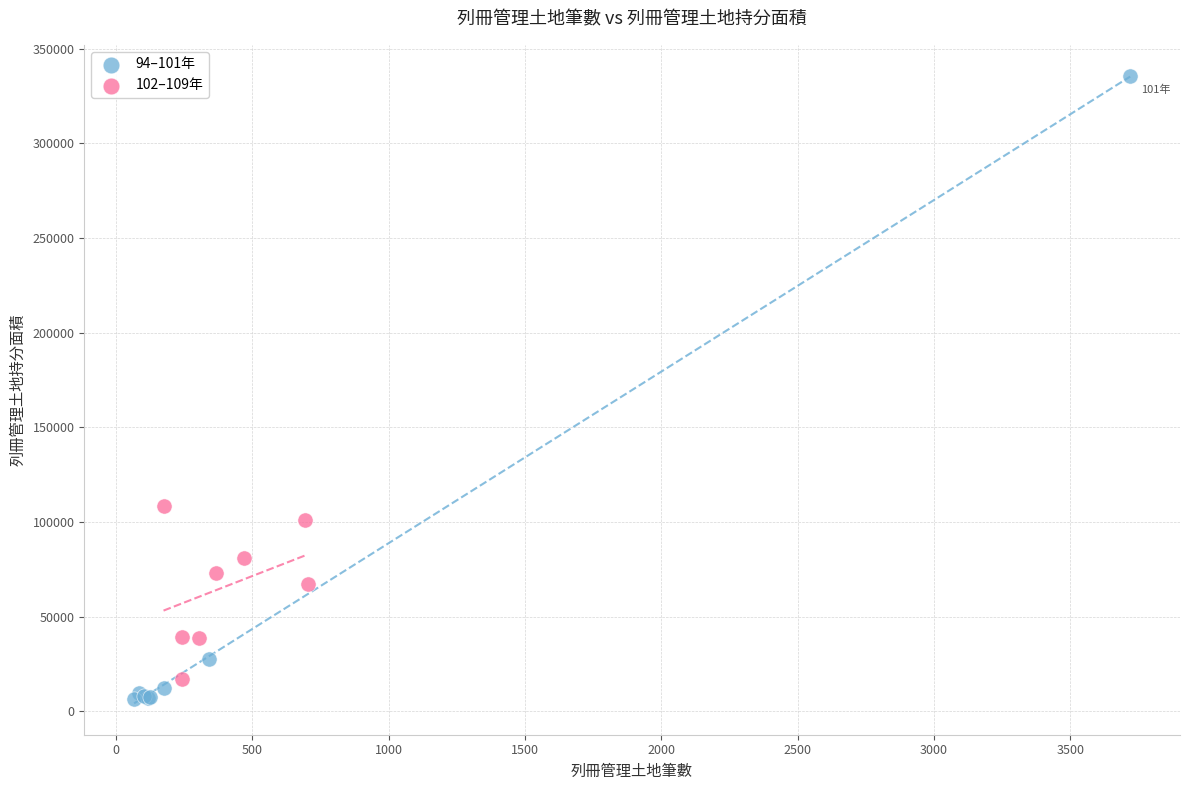

Which series contains the highest Y value?

94–101年